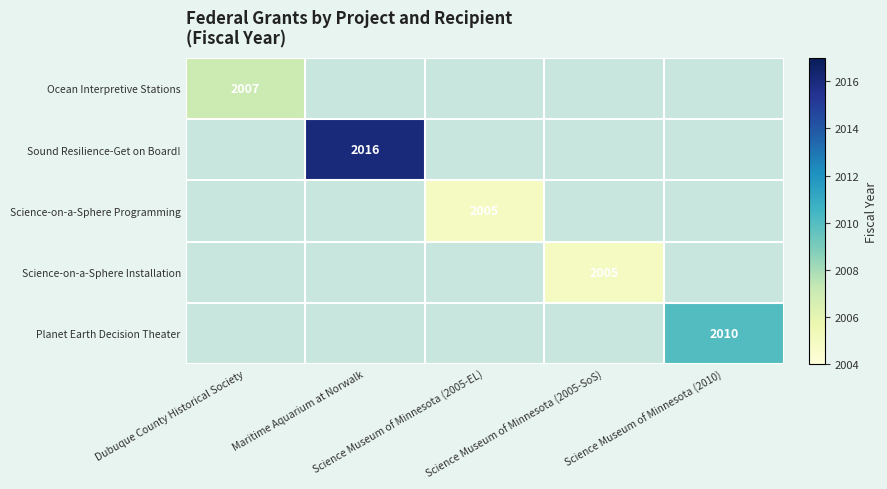

How many data points does each series have?

5